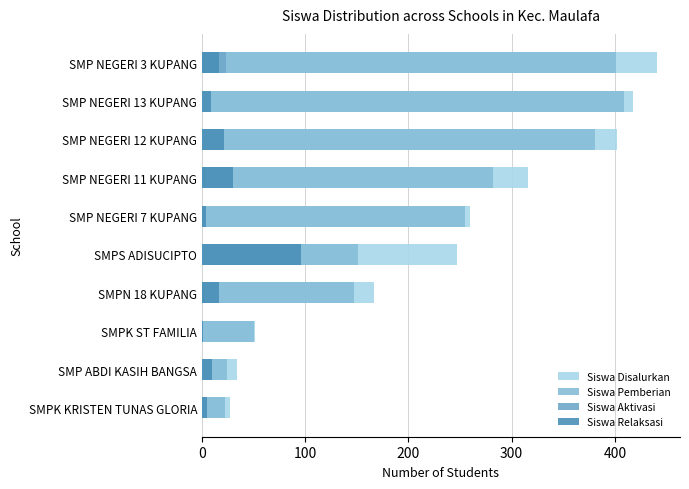

Between SMPS ADISUCIPTO and SMP NEGERI 7 KUPANG, which series saw the biggest shift?

Siswa Pemberian